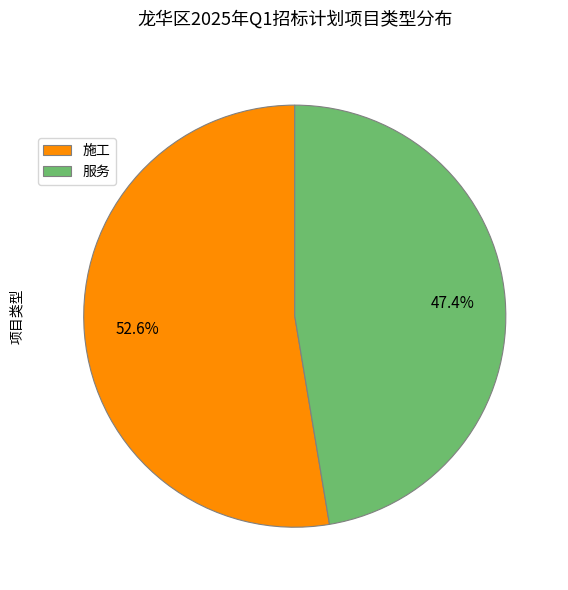

What is the majority slice?

施工